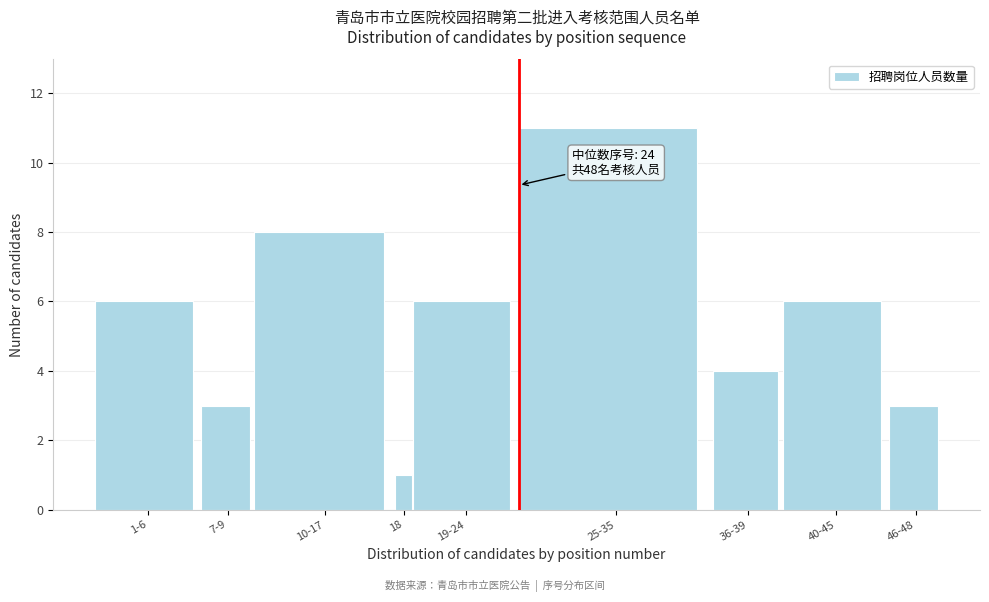

Reading left to right, transcribe all the data shown in this chart.

1-6=6	7-9=3	10-17=8	18=1	19-24=6	25-35=11	36-39=4	40-45=6	46-48=3